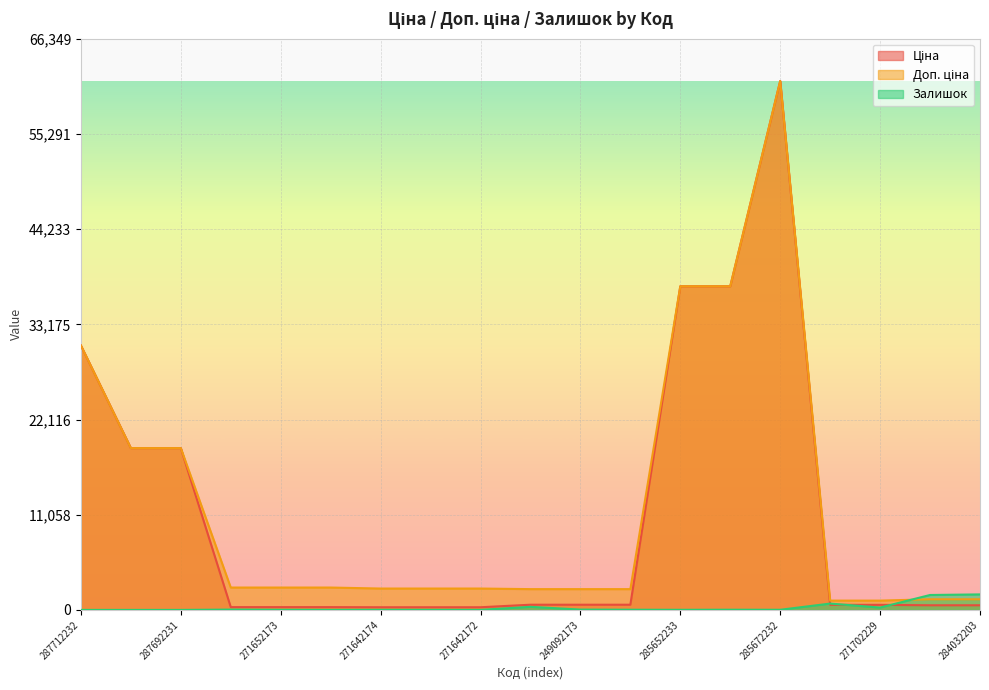

Reading right to left, transcribe all the data shown in this chart.

Ціна: 284032203=539.0	284032204=539.0	271702229=589.9	271702230=589.9	285672232=61434.3	285652231=37593.6	285652233=37593.6	249092172=603.7	249092173=603.7	249092174=603.7	271642172=310.3	271642173=310.3	271642174=310.3	271652172=324.8	271652173=324.8	271652174=324.8	287692231=18796.8	287692233=18796.8	287712232=30717.1
Доп. ціна: 284032203=1235.4	284032204=1235.4	271702229=1081.7	271702230=1081.7	285672232=61434.3	285652231=37593.6	285652233=37593.6	249092172=2414.8	249092173=2414.8	249092174=2414.8	271642172=2482.4	271642173=2482.4	271642174=2482.4	271652172=2598.3	271652173=2598.3	271652174=2598.3	287692231=18796.8	287692233=18796.8	287712232=30717.1
Залишок: 284032203=1802.0	284032204=1734.0	271702229=273.0	271702230=736.0	285672232=16.0	285652231=23.0	285652233=13.0	249092172=22.0	249092173=39.0	249092174=359.0	271642172=5.0	271642173=10.0	271642174=14.0	271652172=5.0	271652173=15.0	271652174=37.0	287692231=0.0	287692233=0.0	287712232=0.0